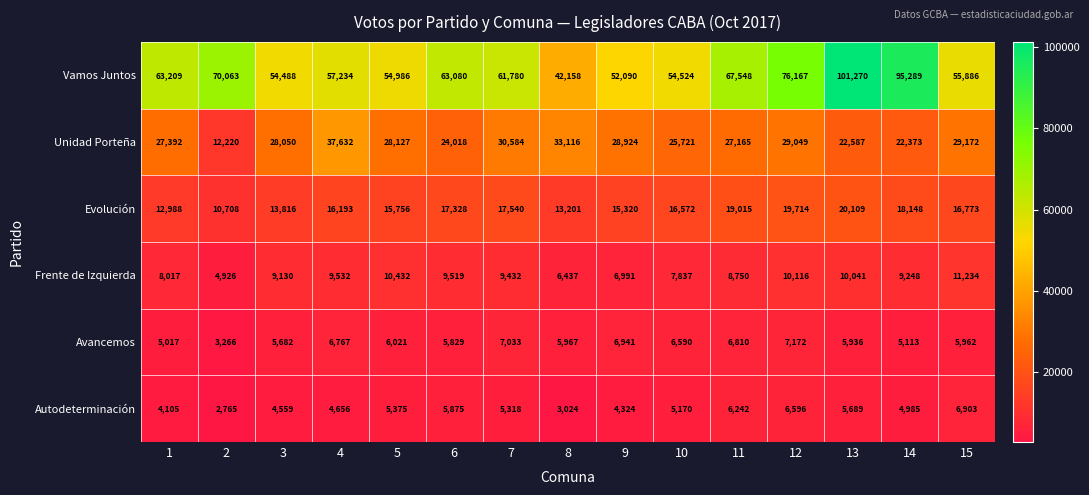

At which label does Frente de Izquierda first exceed 9248?

4